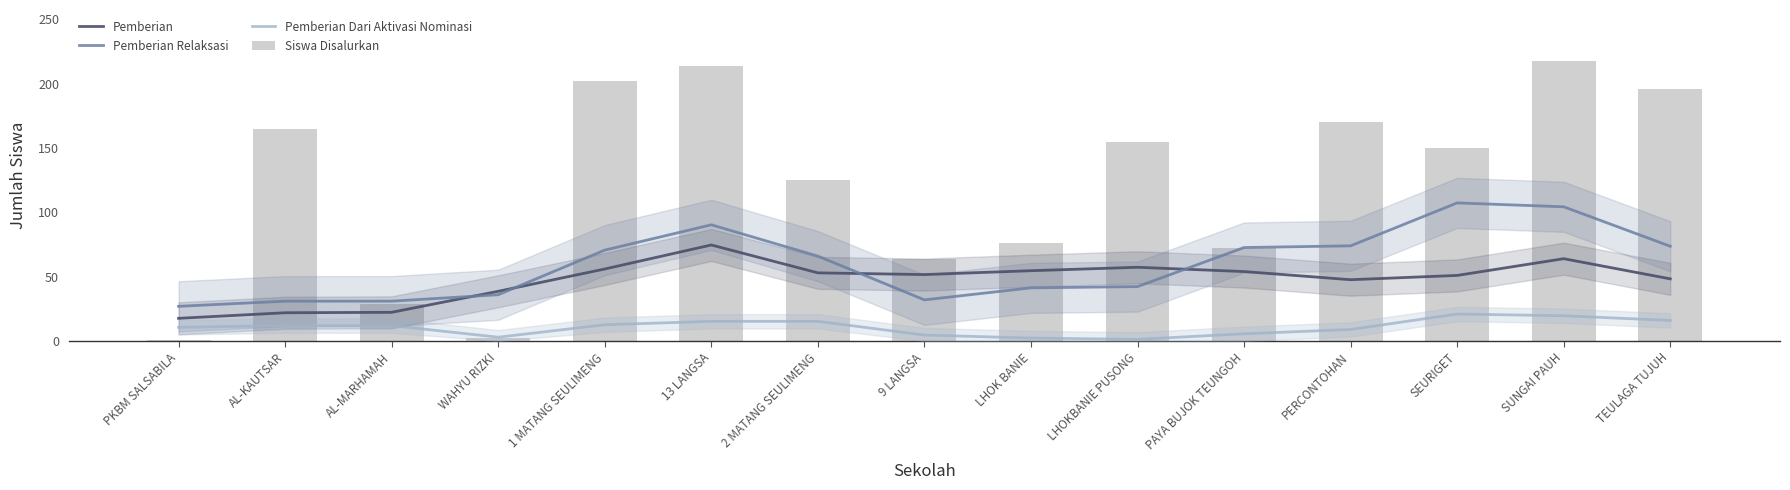

Rank the series by their maximum value, from lowest to highest.

Pemberian Dari Aktivasi Nominasi, Pemberian, Pemberian Relaksasi, Siswa Disalurkan